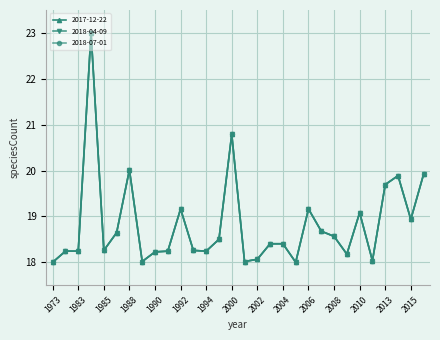

Does the chart have visible grid lines?

Yes